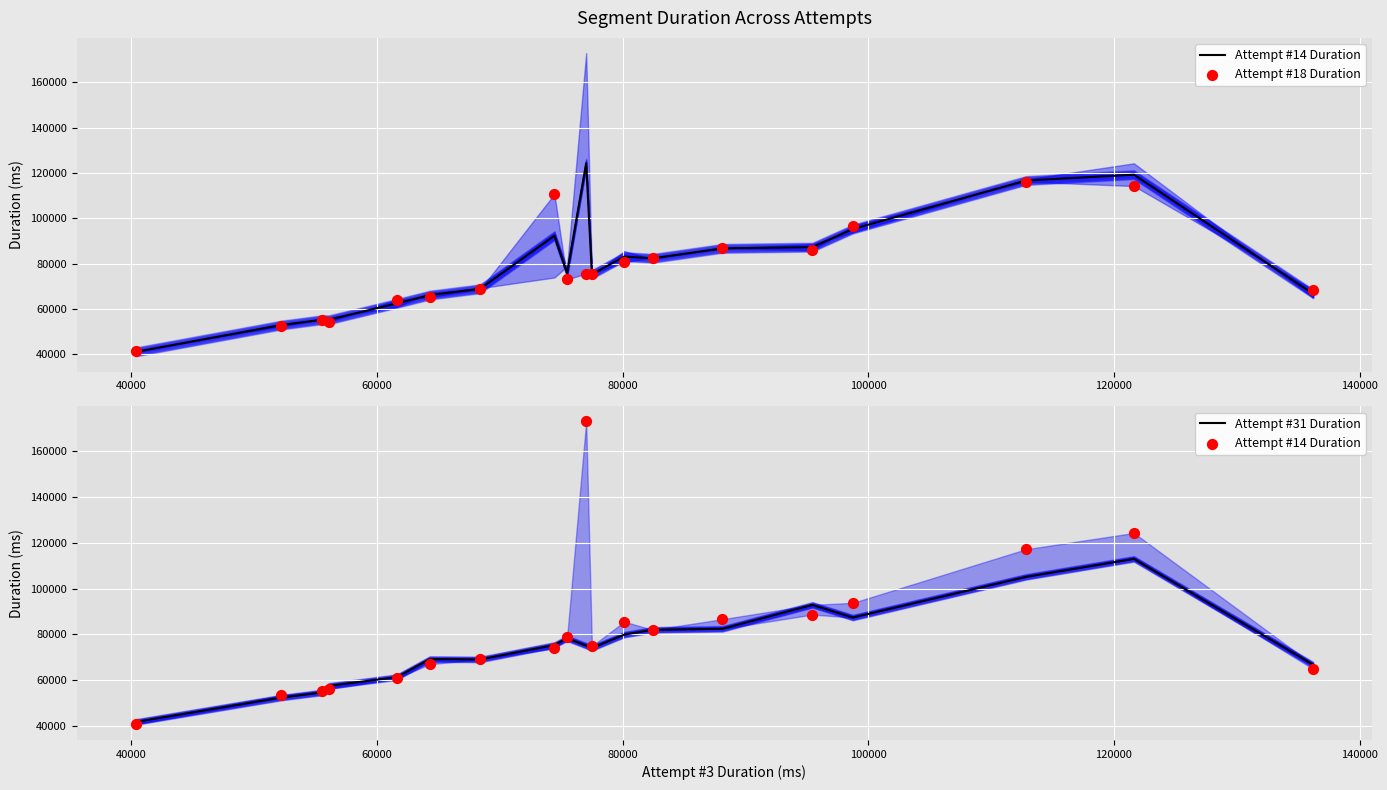

Which series contains the highest Y value?

Attempt #14 Duration